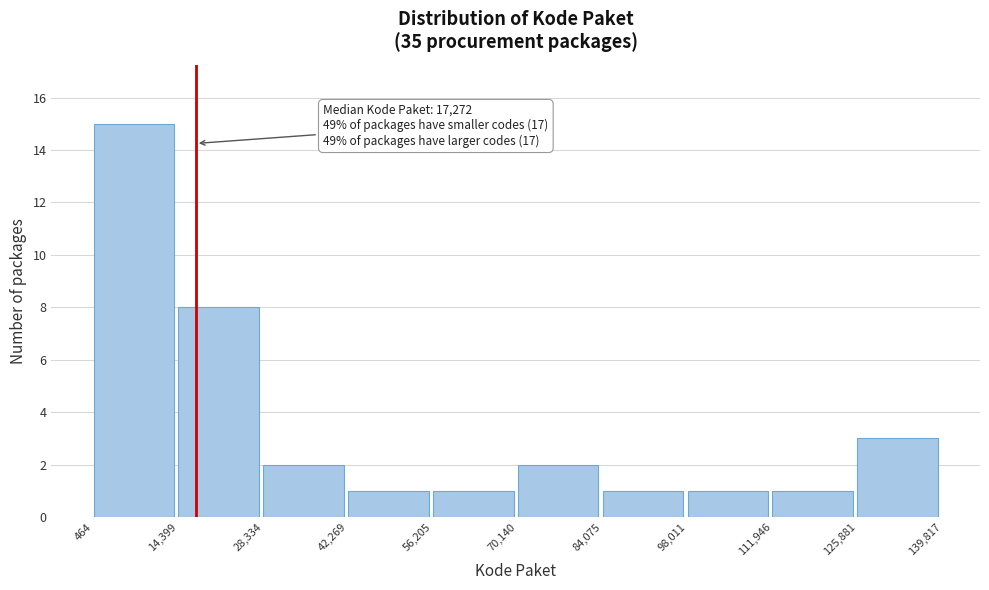

Over which range of the x-axis is the bar tallest?

464 to 14,399